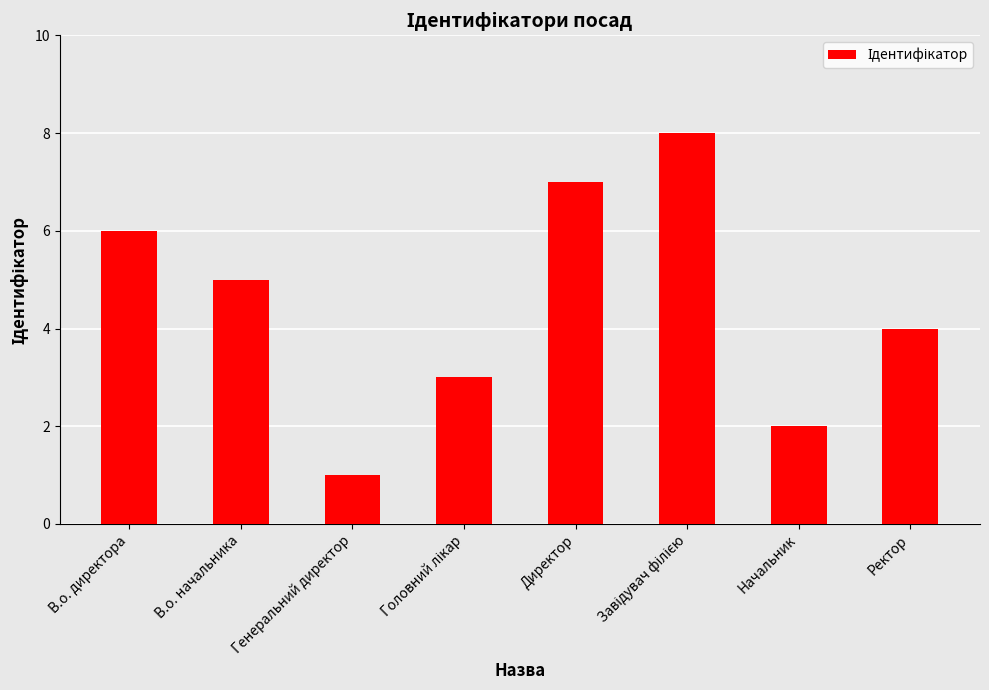

Is it true that the value at В.о. начальника is 5?

True